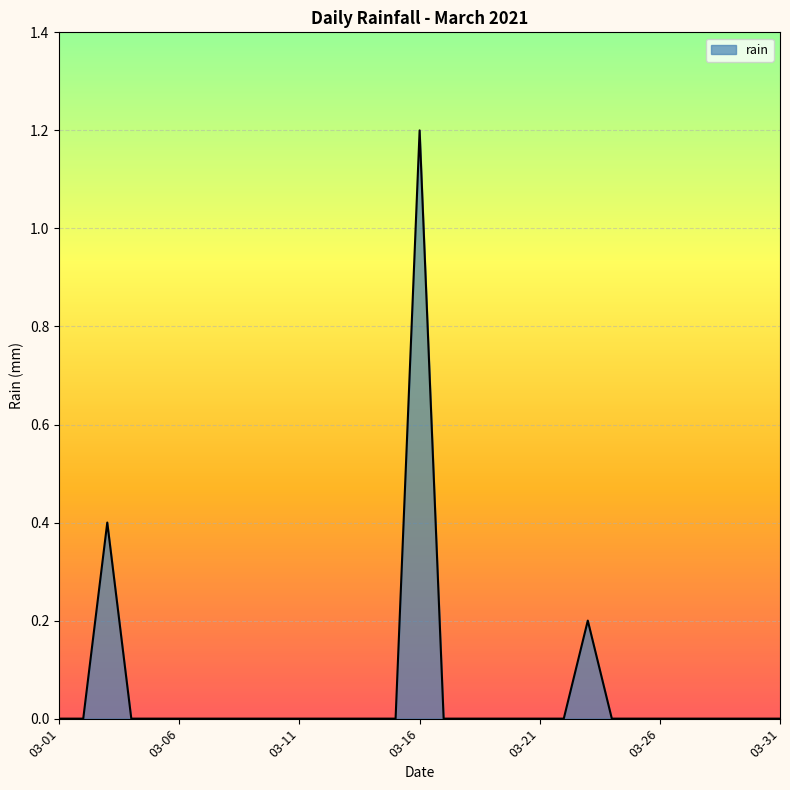

Count the values in the range 0 to 1.

30